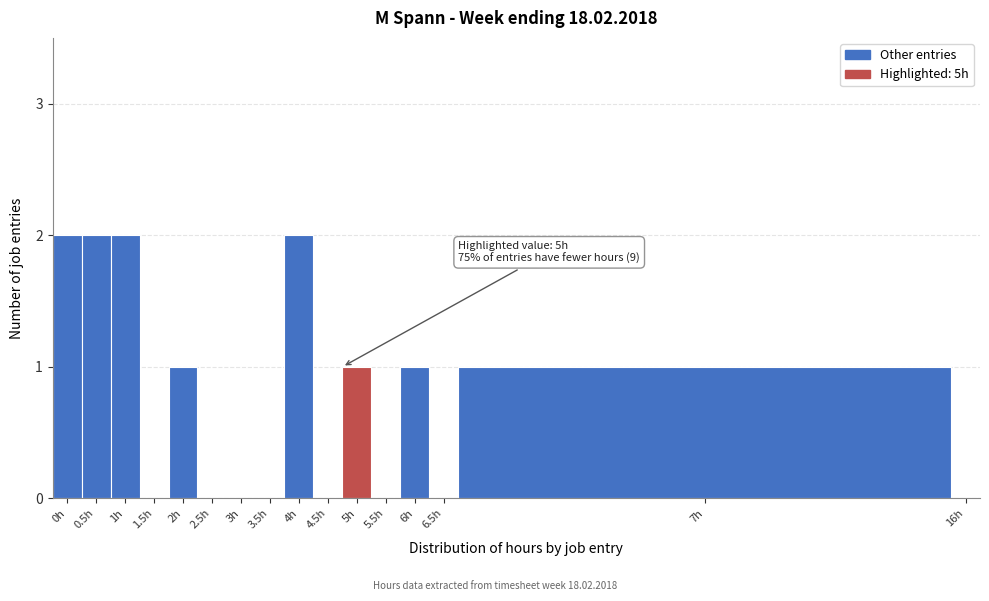

Reading right to left, extract all data points from this chart.

16h=0	7h=1	6.5h=0	6h=1	5.5h=0	5h=1	4.5h=0	4h=2	3.5h=0	3h=0	2.5h=0	2h=1	1.5h=0	1h=2	0.5h=2	0h=2